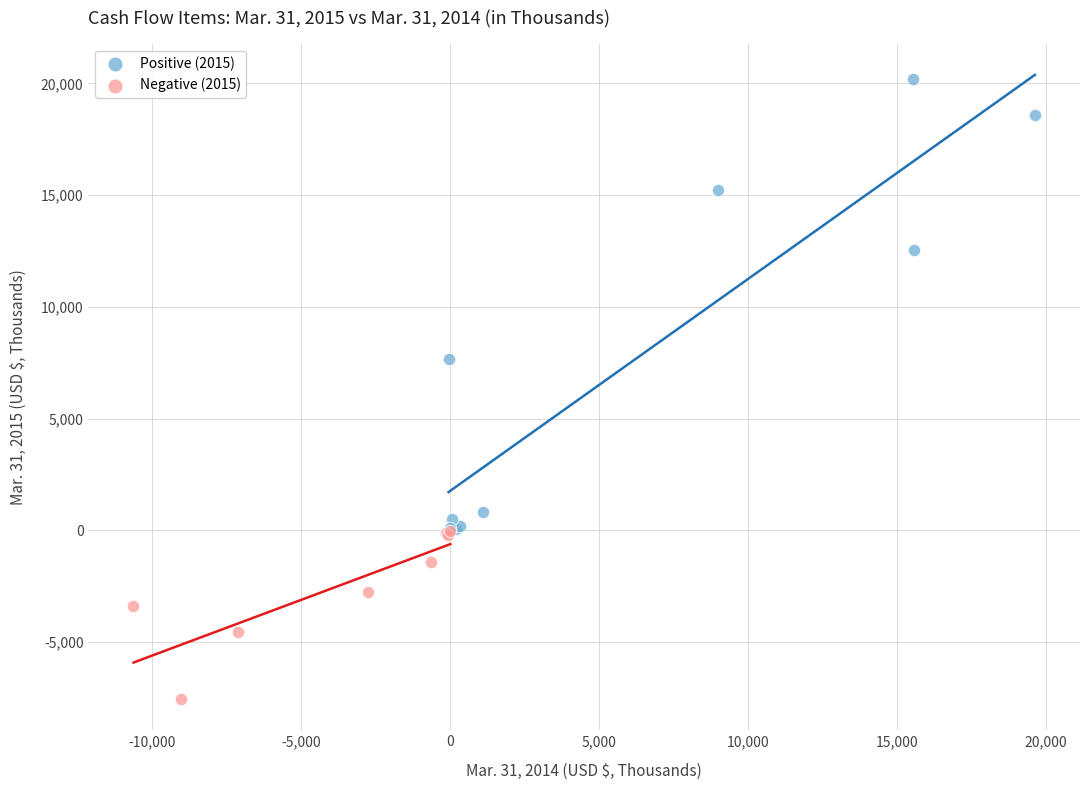

Which series has the widest spread of Y values?

Positive (2015)